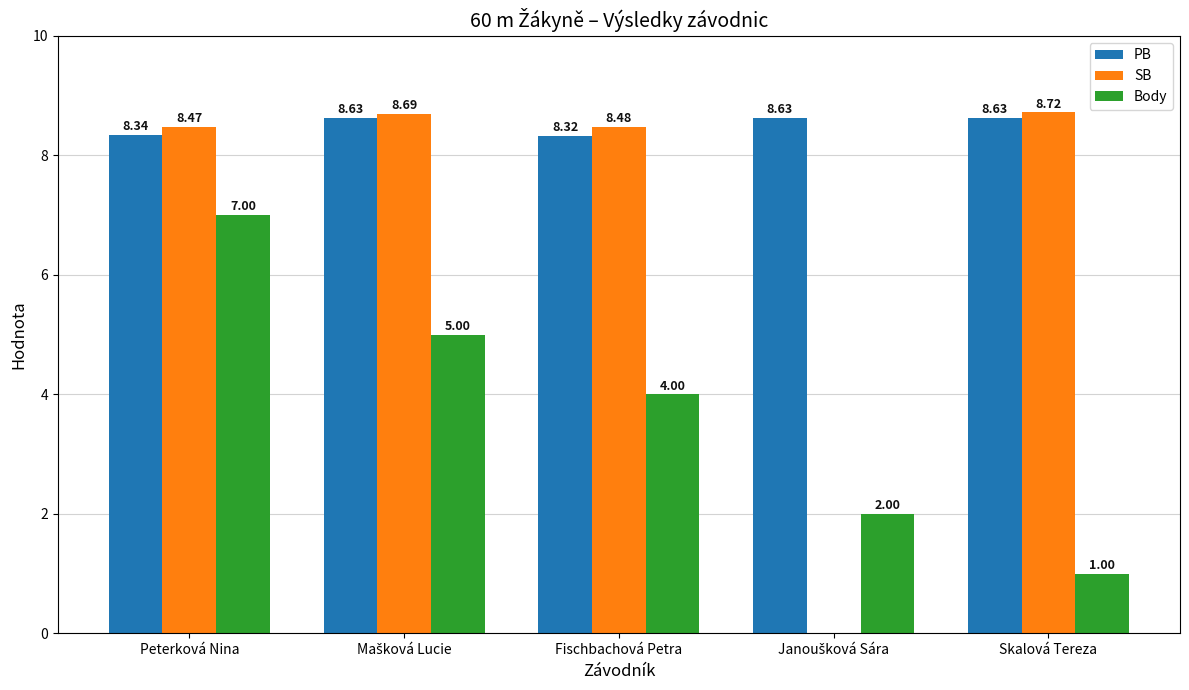

How many distinct data groups are displayed?

3